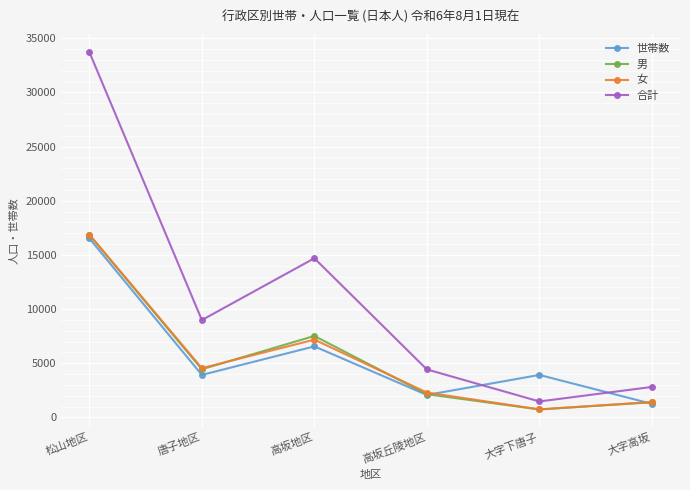

What position from the right is 唐子地区?

5